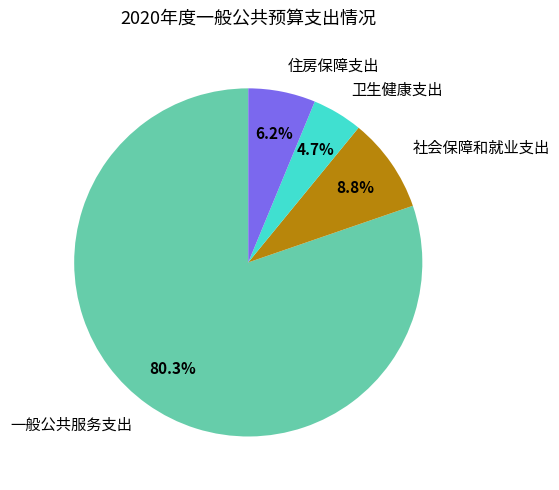

Does any single category account for the majority?

Yes